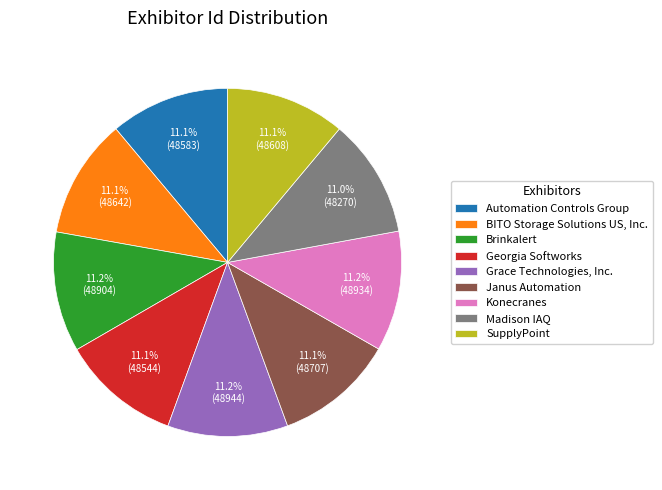

What percentage is the Automation Controls Group slice, to the nearest percent?

11%